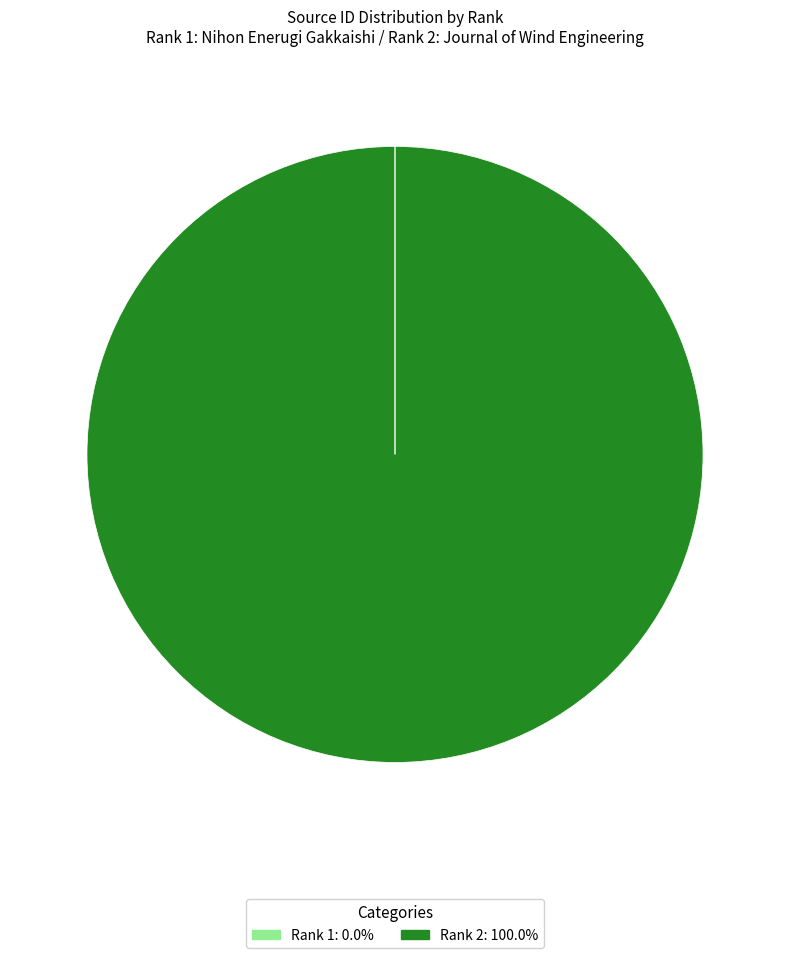

Is Rank 2: 100.0% the majority of the pie?

Yes